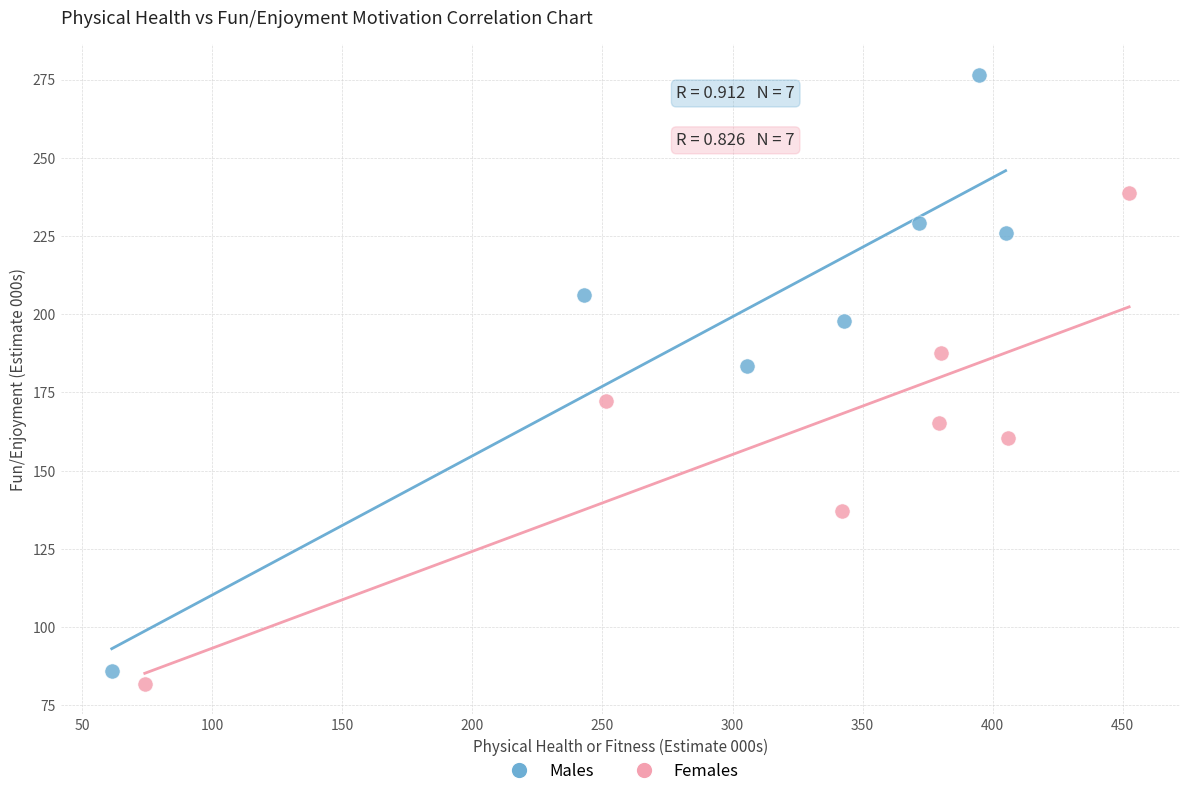

Which series reaches the maximum Y coordinate?

Males